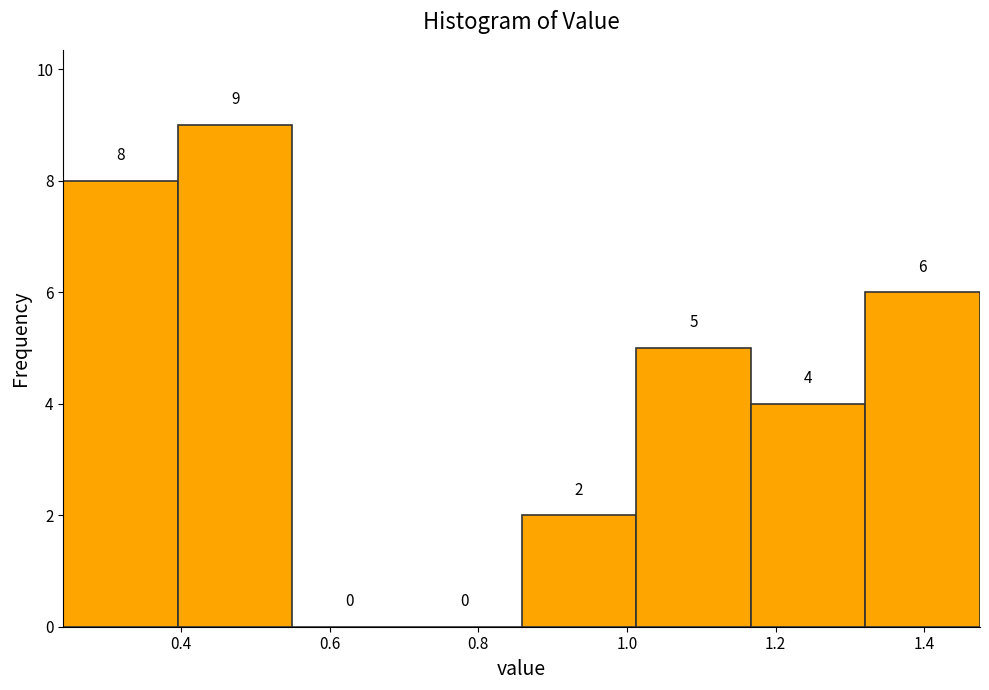

Which range on the x-axis has the tallest bar?

0.40 to 0.56